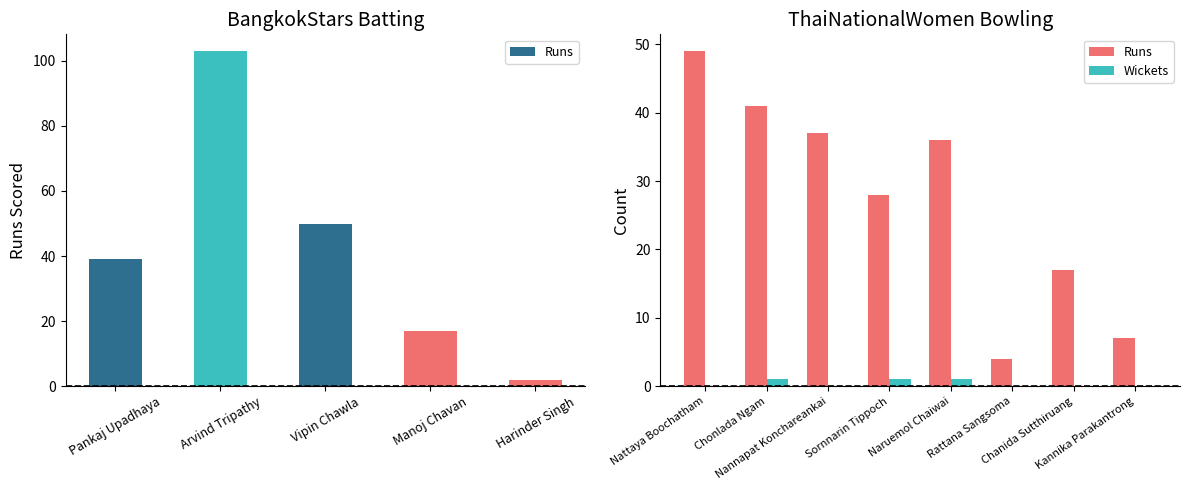

Where does the Runs series first go above 36?

Nattaya Boochatham